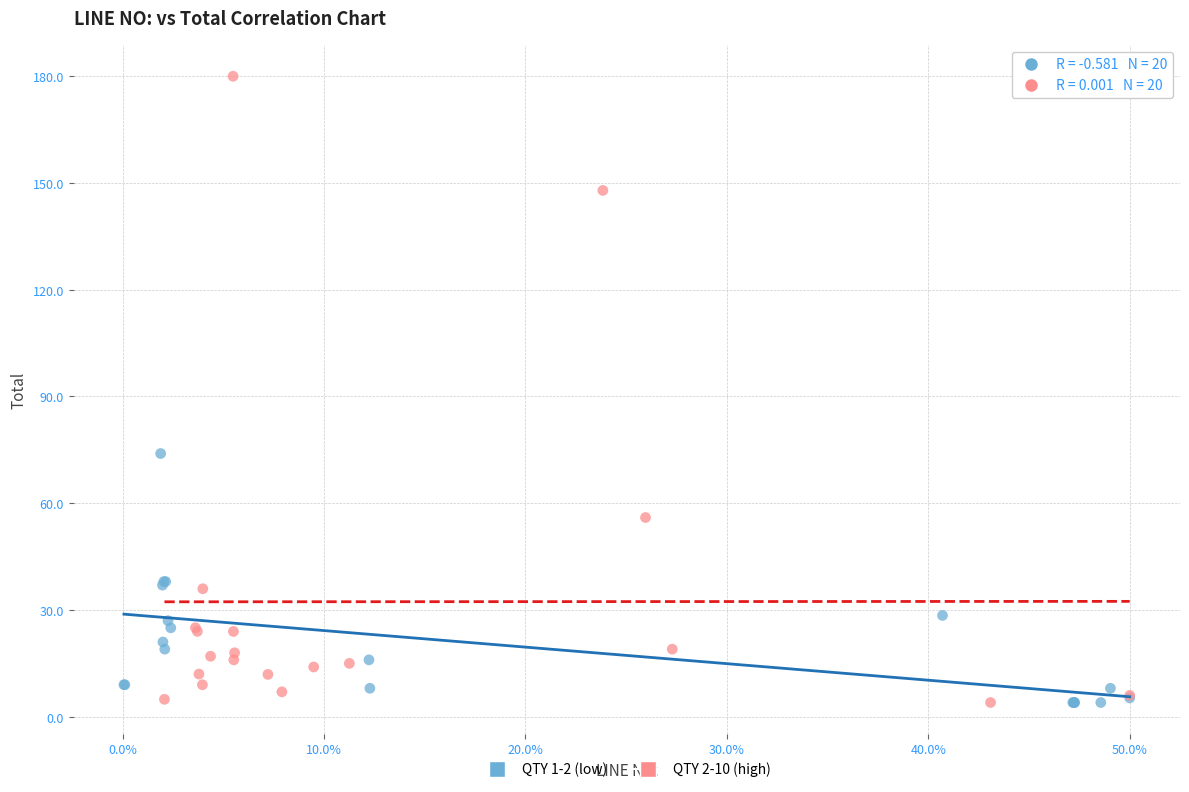

What are all the series names shown in the legend?

QTY 1-2 (low), QTY 2-10 (high)